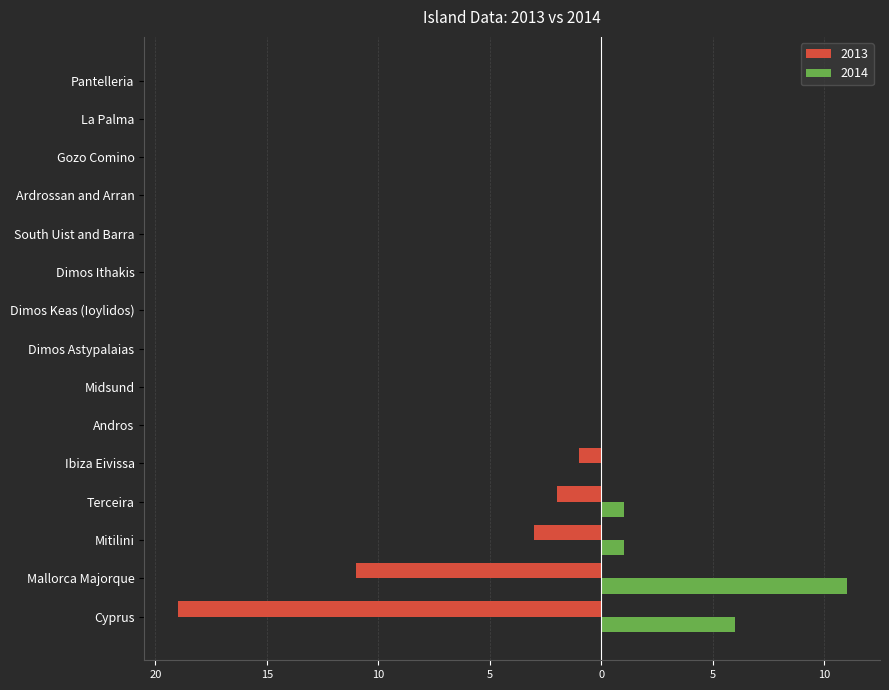

Reading left to right, transcribe all the data shown in this chart.

2013: Cyprus=-19	Mallorca Majorque=-11	Mitilini=-3	Terceira=-2	Ibiza Eivissa=-1	Andros=0	Midsund=0	Dimos Astypalaias=0	Dimos Keas (Ioylidos)=0	Dimos Ithakis=0	South Uist and Barra=0	Ardrossan and Arran=0	Gozo Comino=0	La Palma=0	Pantelleria=0
2014: Cyprus=6	Mallorca Majorque=11	Mitilini=1	Terceira=1	Ibiza Eivissa=0	Andros=0	Midsund=0	Dimos Astypalaias=0	Dimos Keas (Ioylidos)=0	Dimos Ithakis=0	South Uist and Barra=0	Ardrossan and Arran=0	Gozo Comino=0	La Palma=0	Pantelleria=0